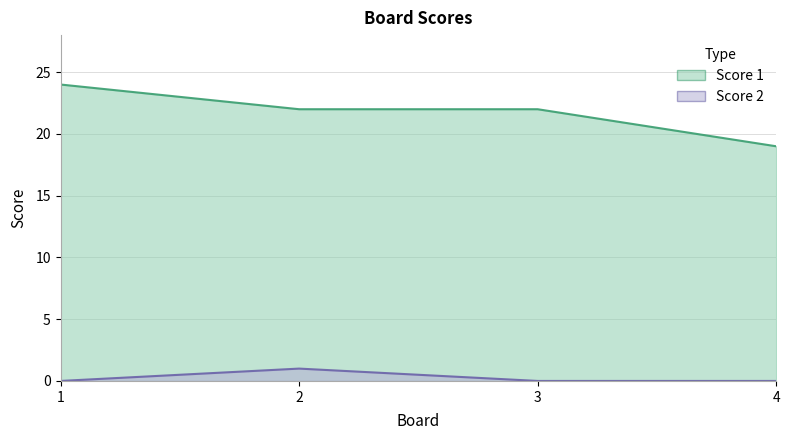

Rank the series at 3 from lowest to highest value.

Score 2, Score 1